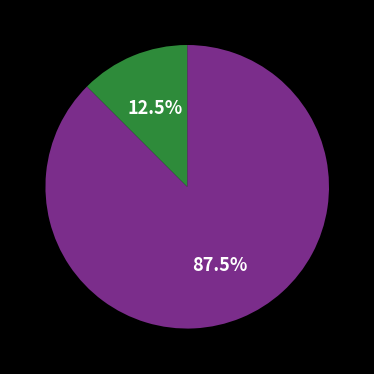

Is there any slice that represents more than half of the pie?

Yes